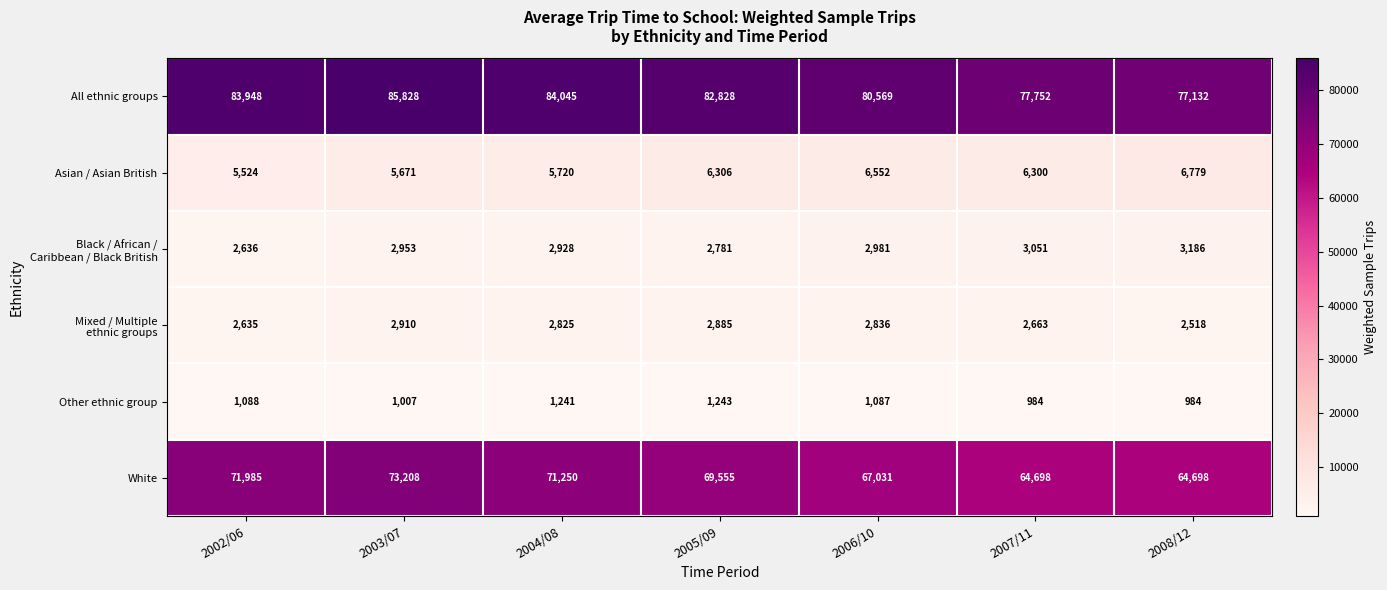

At which label does White first exceed 69555?

2002/06